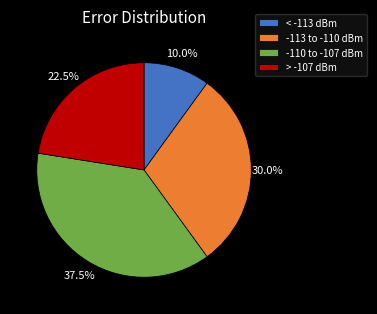

How many segments does this pie chart have?

4